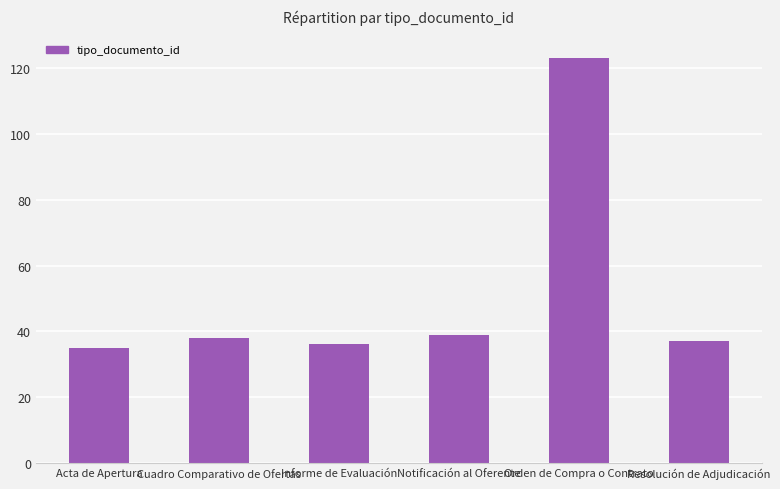

What is the greatest value displayed?

123